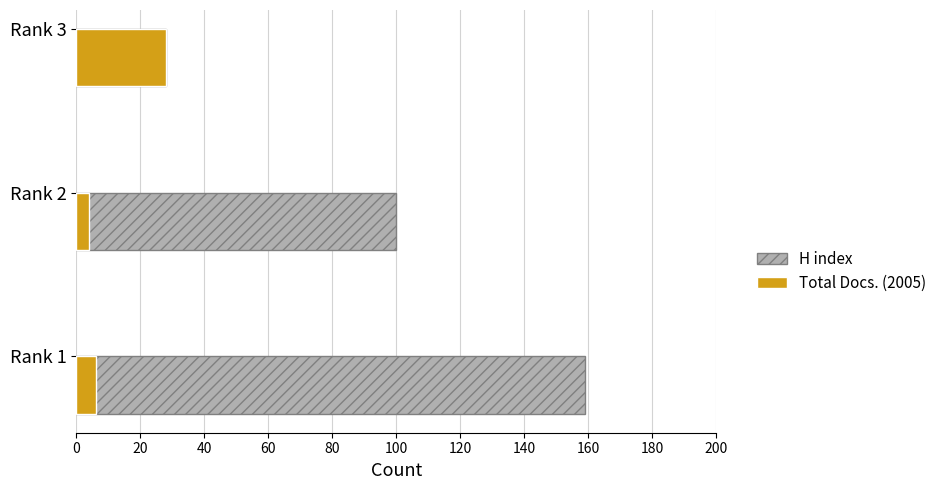

What is the difference between the maximum and second lowest values in the H index series?

59